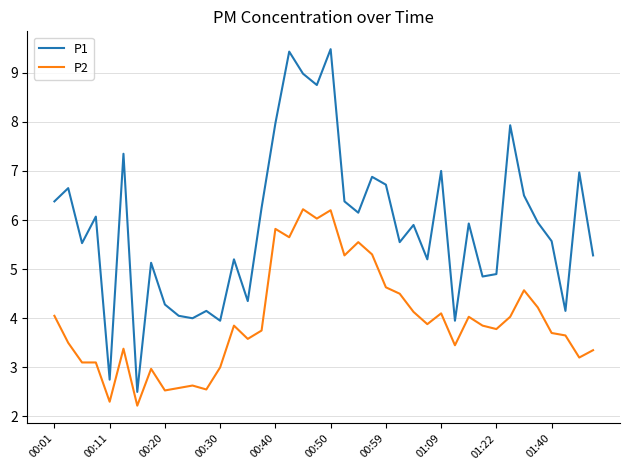

True or false: P1 and P2 cross at least once.

False